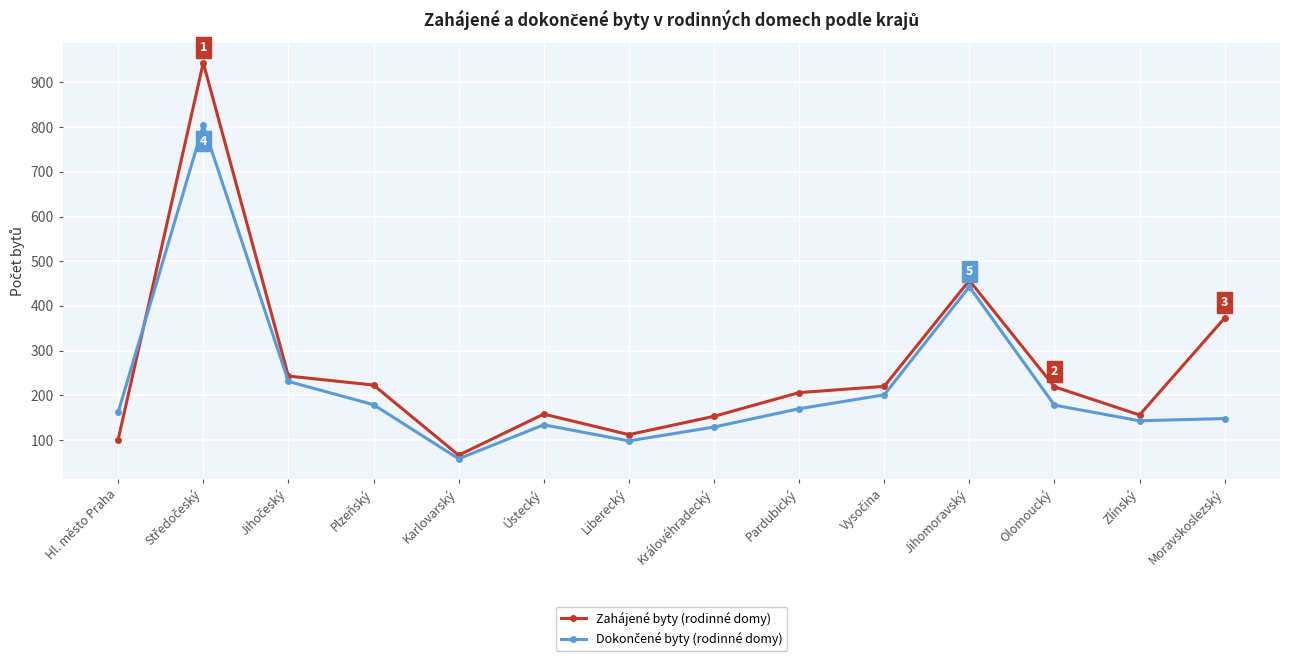

What is the label of the 11th point from the left?

Jihomoravský